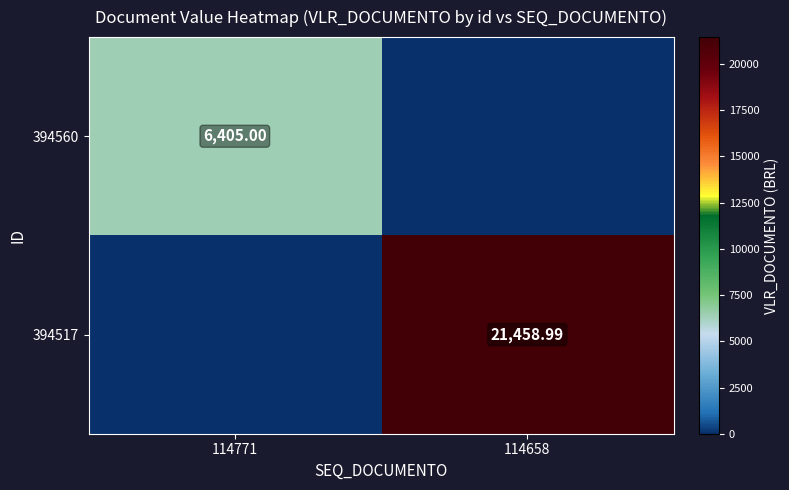

At which label does 394517 reach its peak?

114658